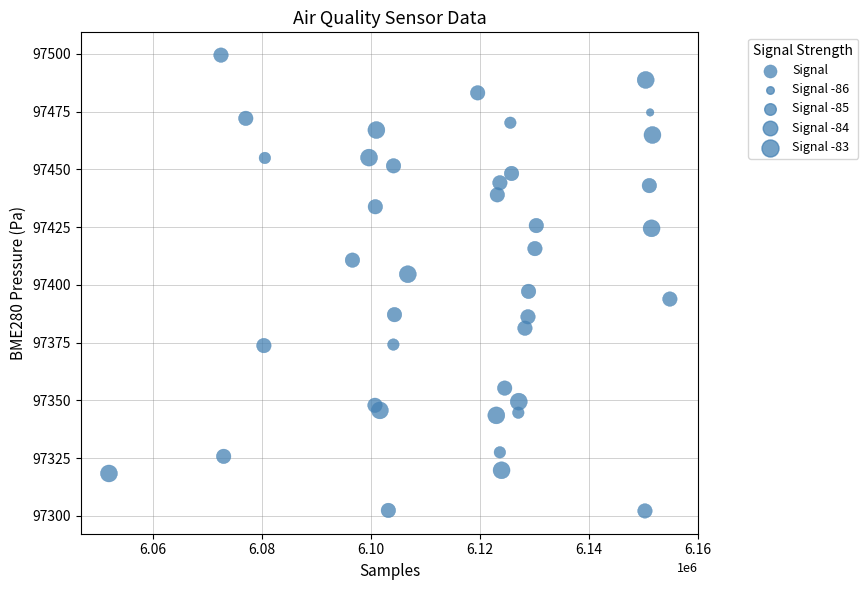

What is the range of X values (max minus min)?

102962.0